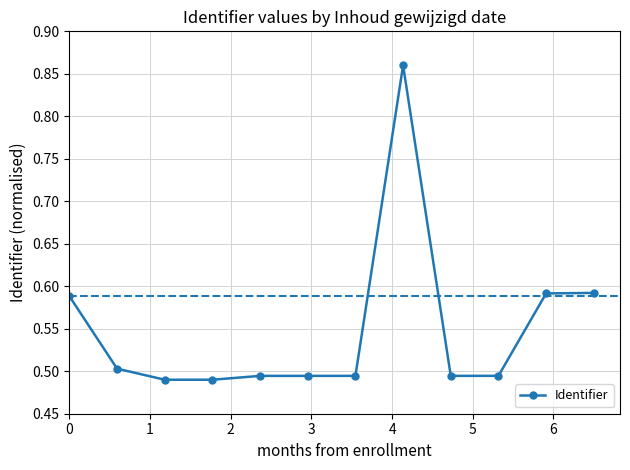

True or false: the data has more than 0 interior local peaks.

True